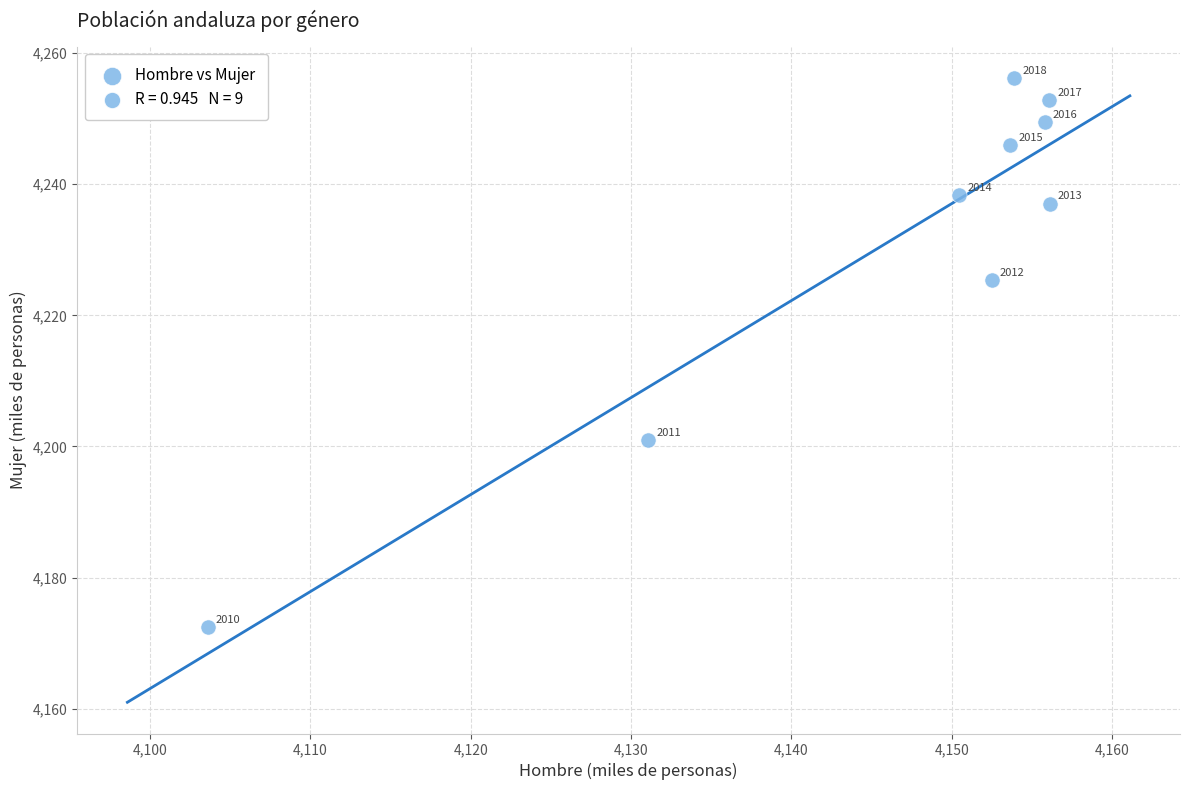

What Y value in the scatter plot is closest to 4214?

4225.3